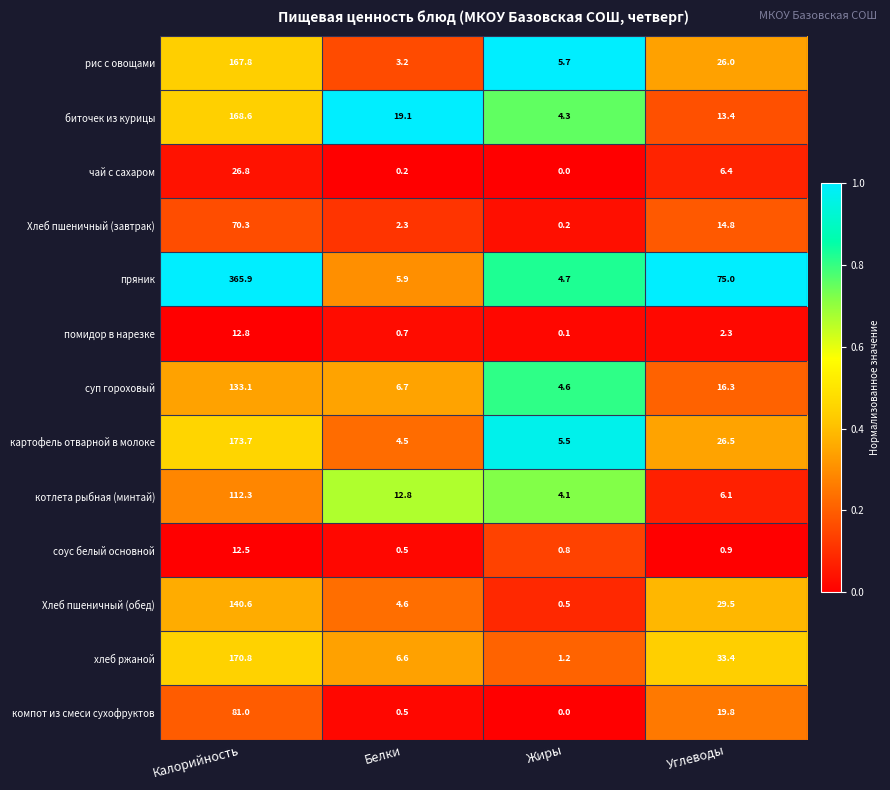

Rank the series at Углеводы from highest to lowest value.

пряник, хлеб ржаной, Хлеб пшеничный (обед), картофель отварной в молоке, рис с овощами, компот из смеси сухофруктов, суп гороховый, Хлеб пшеничный (завтрак), биточек из курицы, чай с сахаром, котлета рыбная (минтай), помидор в нарезке, соус белый основной